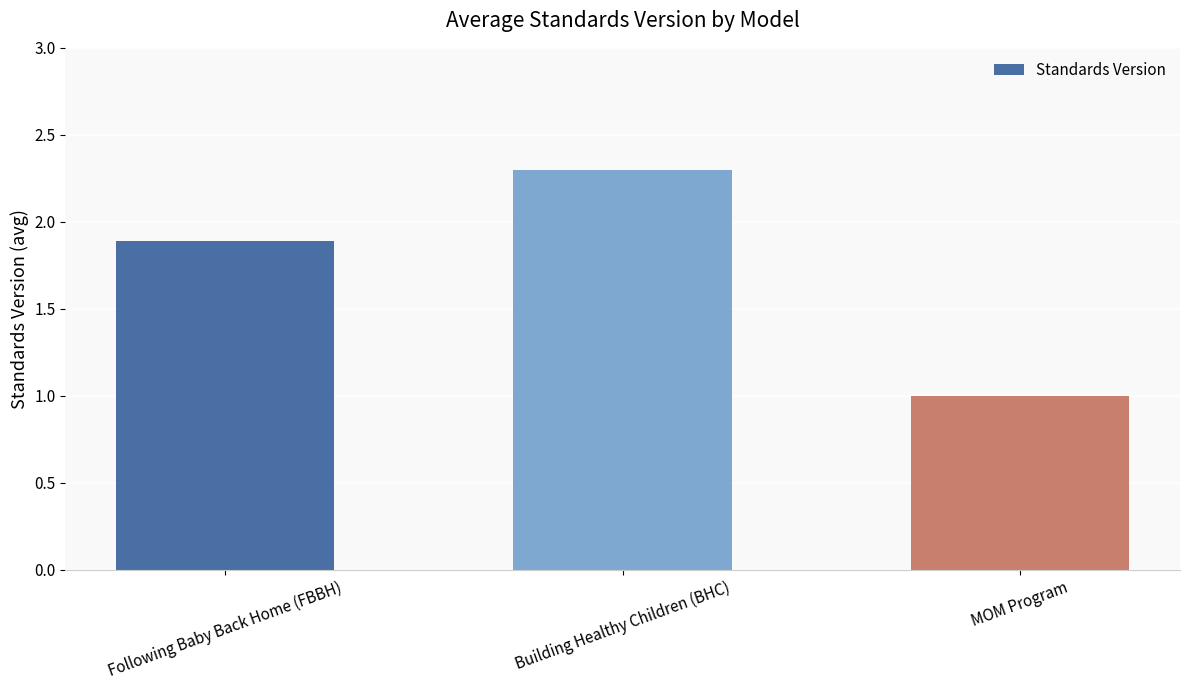

What is the sum of all values?

5.2